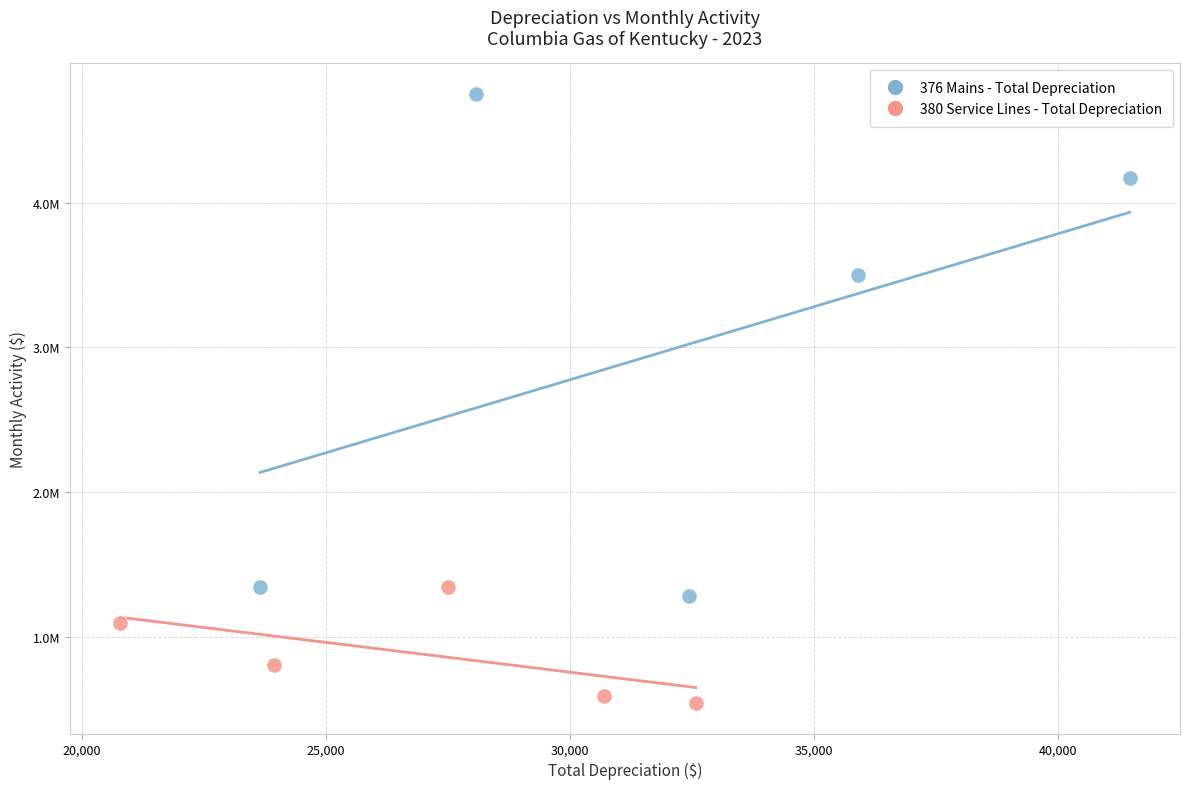

Which series reaches the minimum Y coordinate?

380 Service Lines - Total Depreciation